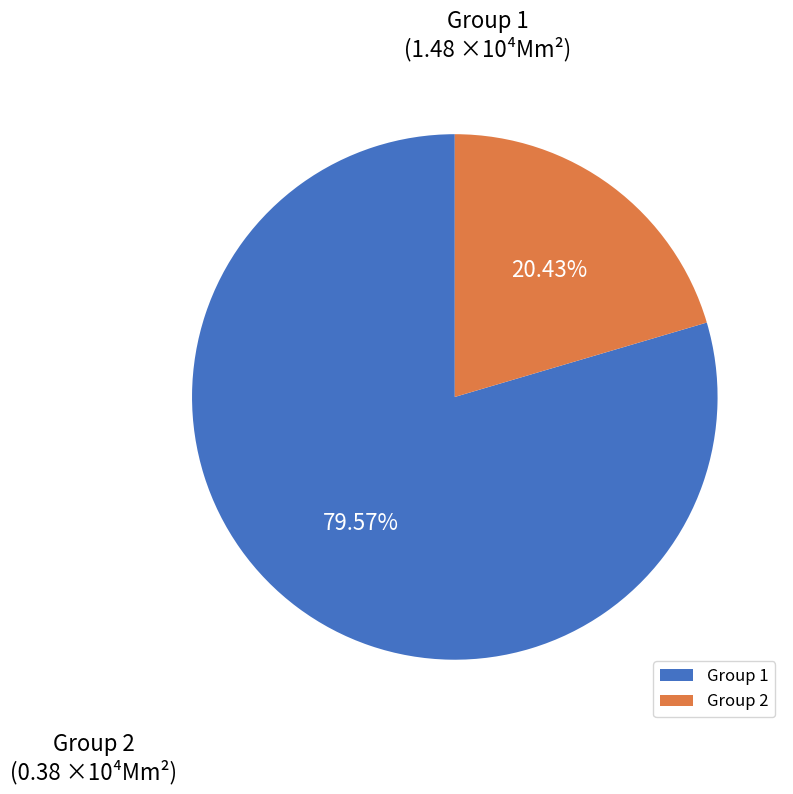

Is the sum of Group 1 and Group 2 greater than half?

Yes